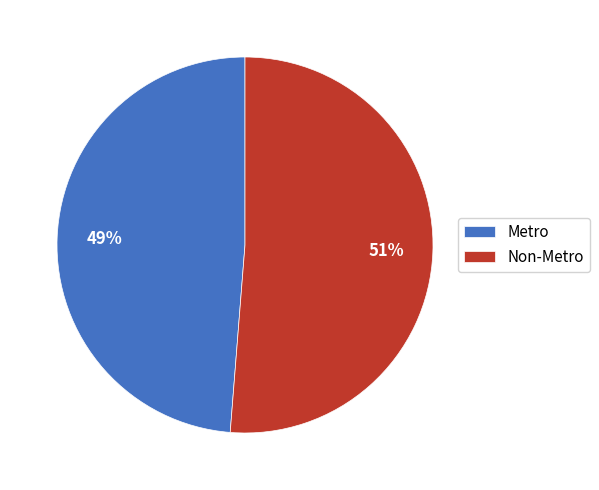

What is the majority slice?

Non-Metro